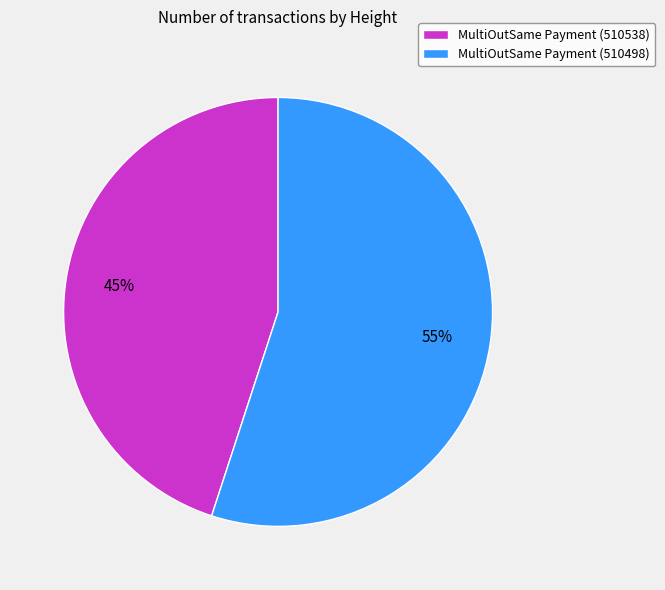

What is the ratio of the value at MultiOutSame Payment (510538) to the value at MultiOutSame Payment (510498)?

0.8